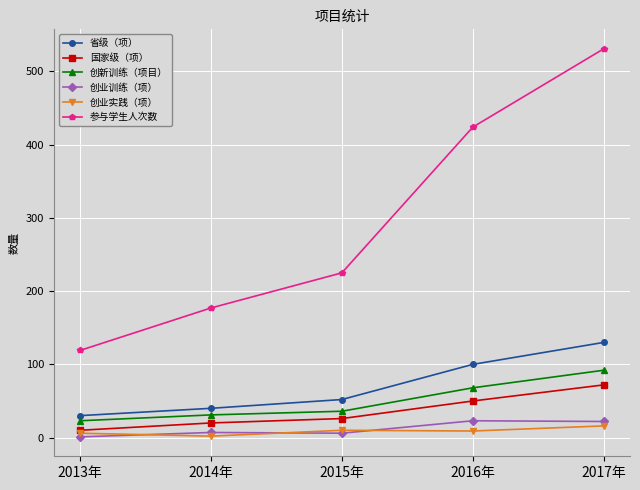

True or false: 参与学生人次数 has more than 1 interior local peaks.

False